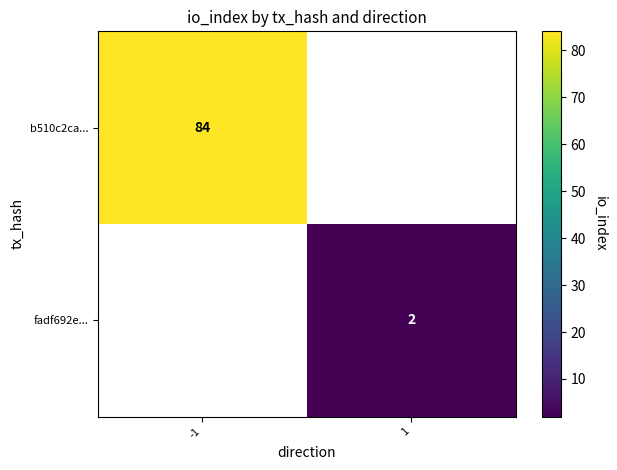

At which label does b510c2ca... reach its peak?

-1